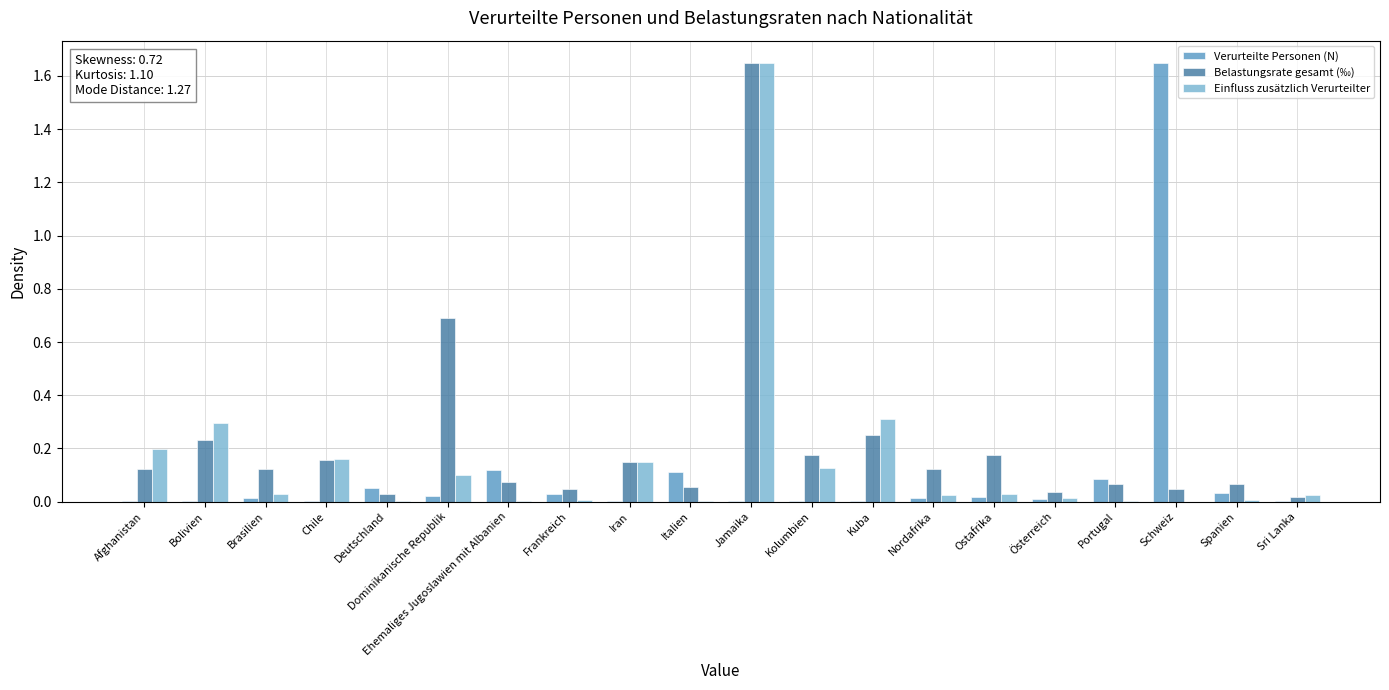

What is the sum of all Verurteilte Personen (N) values?

2.2